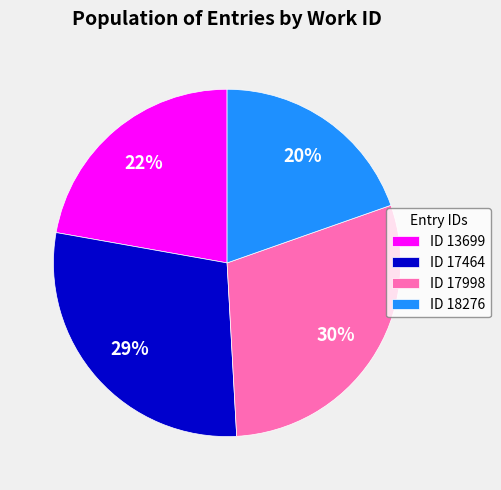

Which category has the biggest portion of the pie?

ID 17998